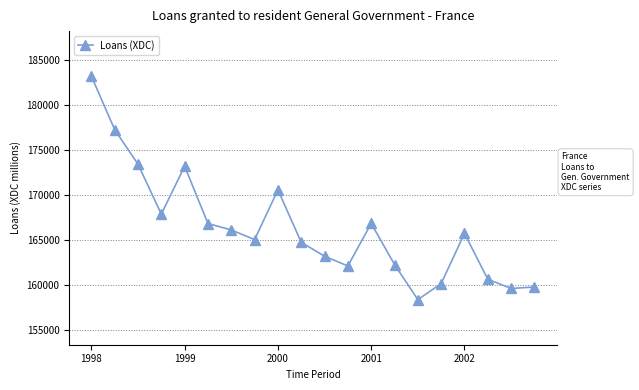

What is the average value?

166350